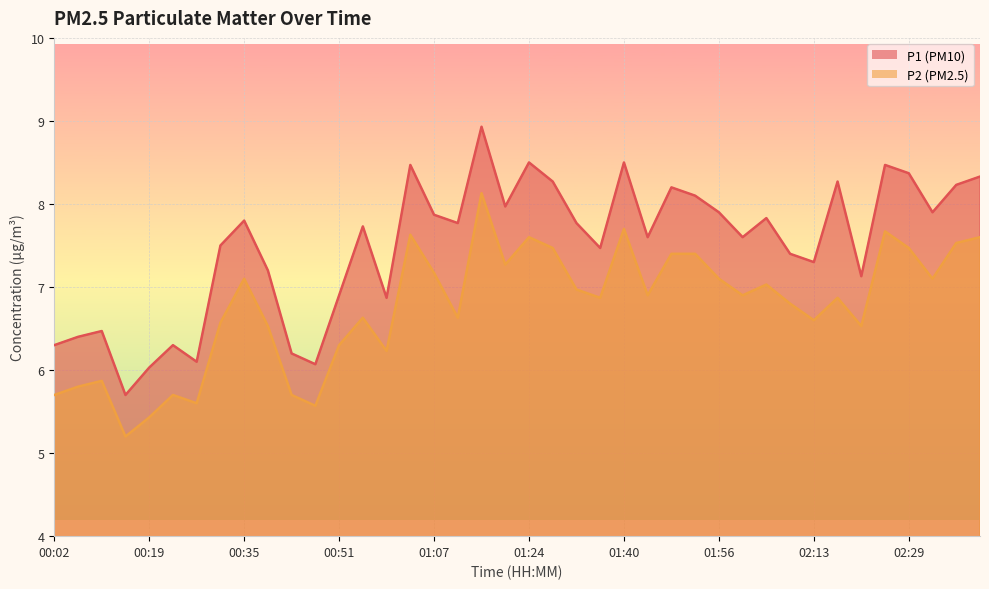

At which label does P2 reach its peak?

01:16